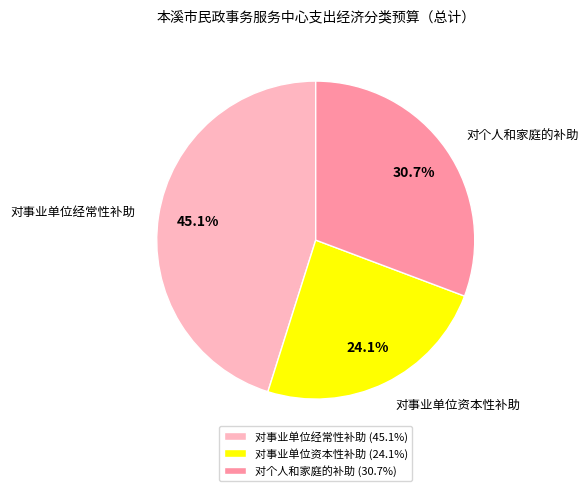

The 对个人和家庭的补助 slice represents 31% of the pie. True or false?

True